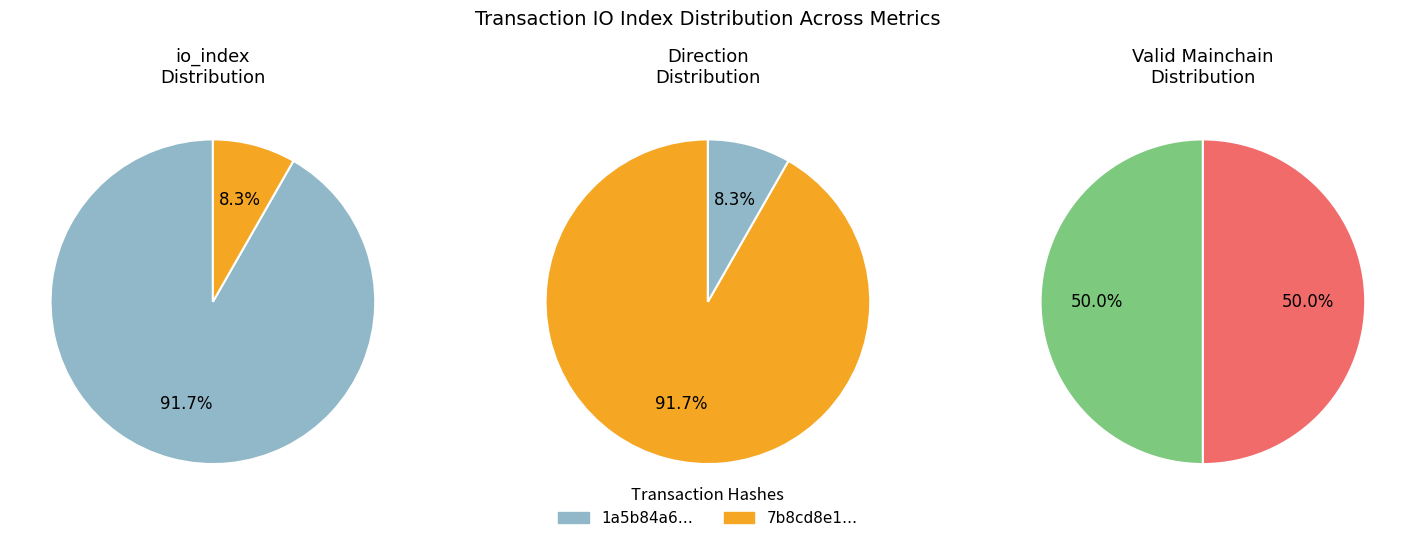

Do io_index and direction together represent more than half of the pie?

Yes